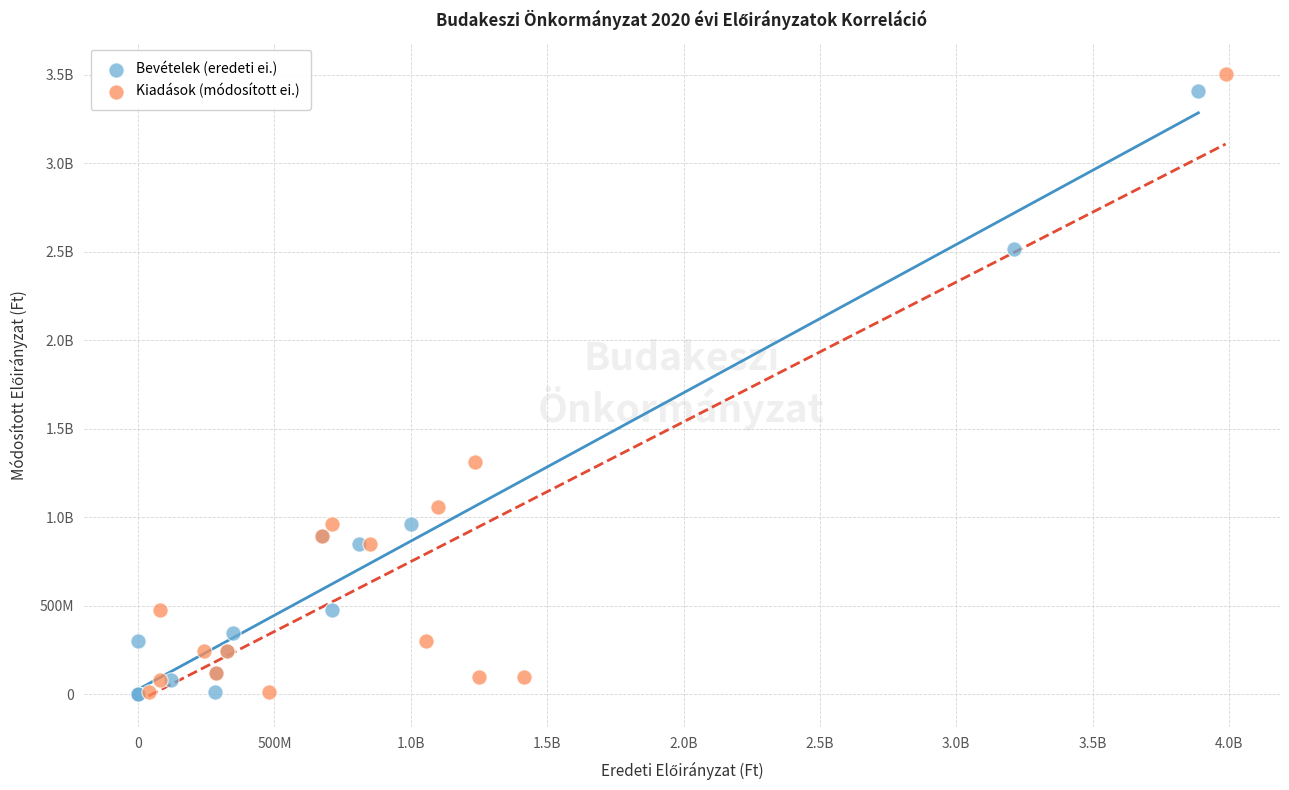

What are all the series names shown in the legend?

Bevételek (eredeti ei.), Kiadások (módosított ei.)